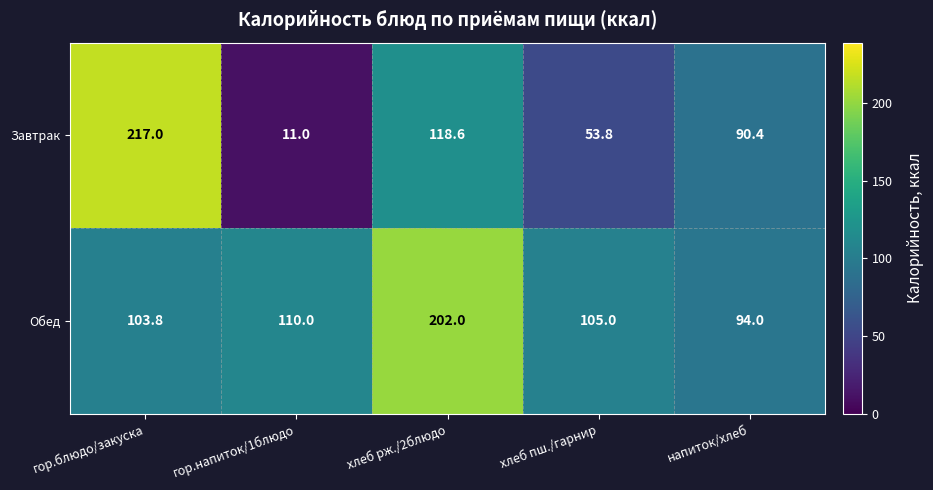

What is the spread (max minus min) of values at гор.блюдо/закуска?

113.2